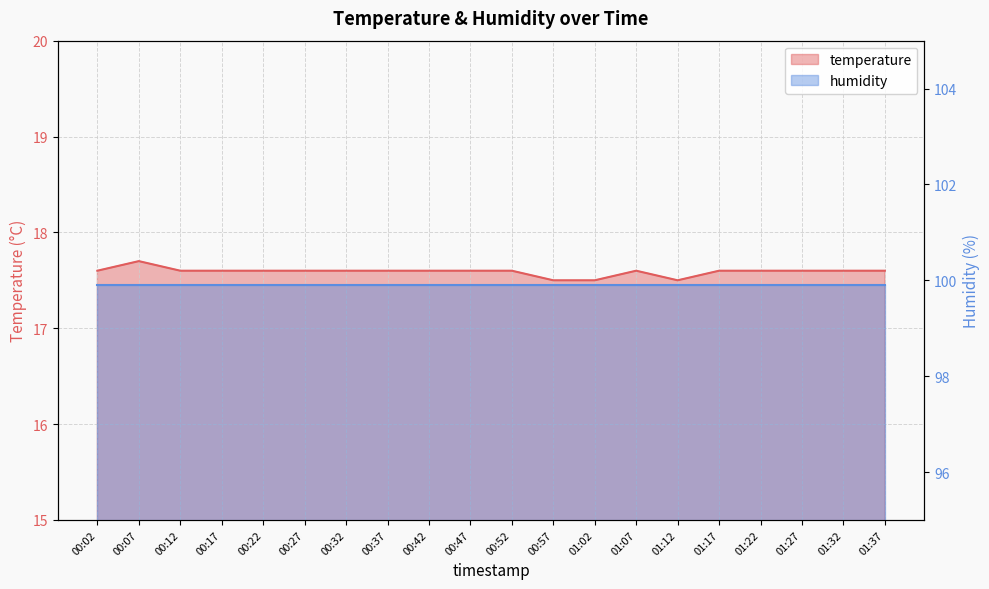

Rank the categories by value from highest to lowest.

00:07, 00:02, 00:12, 00:17, 00:22, 00:27, 00:32, 00:37, 00:42, 00:47, 00:52, 01:07, 01:17, 01:22, 01:27, 01:32, 01:37, 00:57, 01:02, 01:12